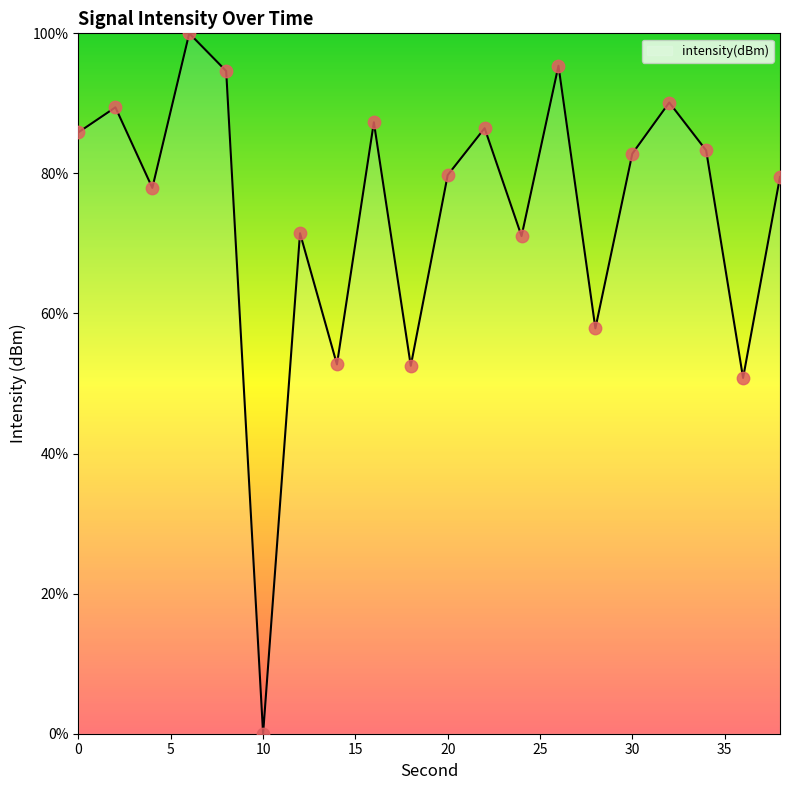

What is the difference between the maximum and minimum values?

100.0